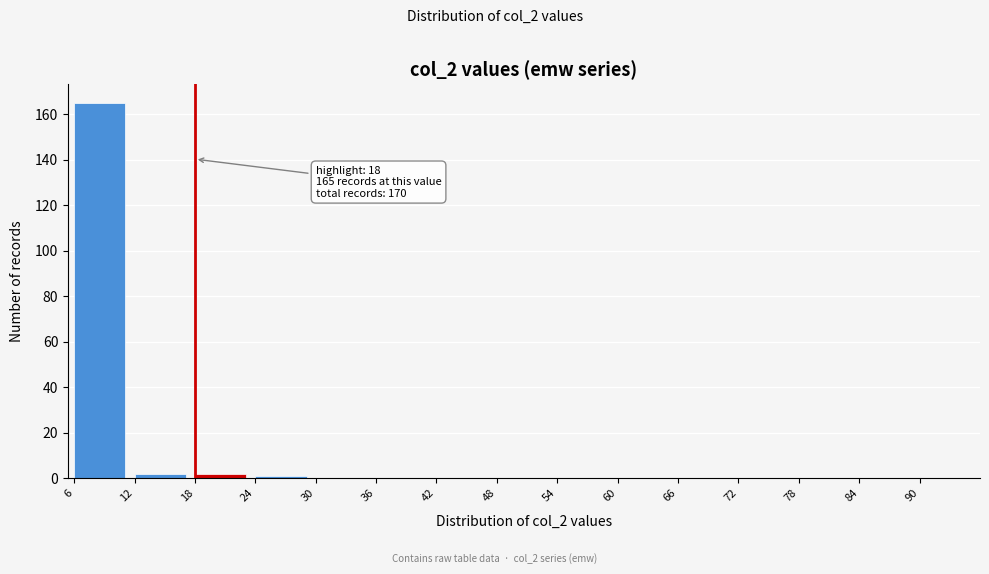

Which range on the x-axis has the tallest bar?

6 to 12